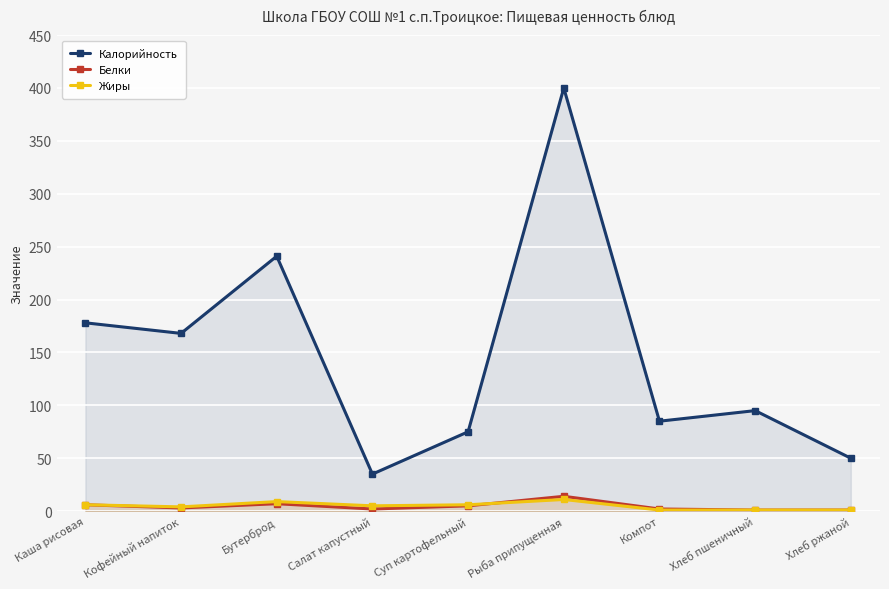

How many interior local valleys does the Белки series have?

2